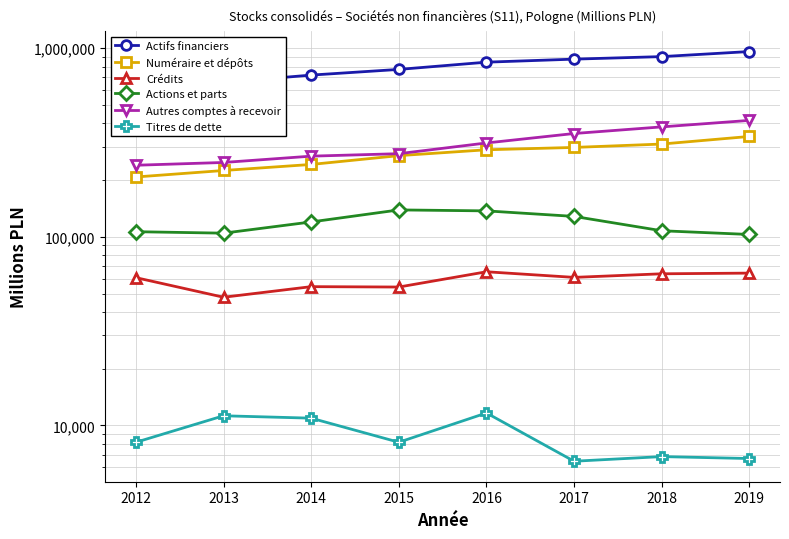

True or false: Autres comptes à recevoir and Actions et parts intersect in this chart.

False